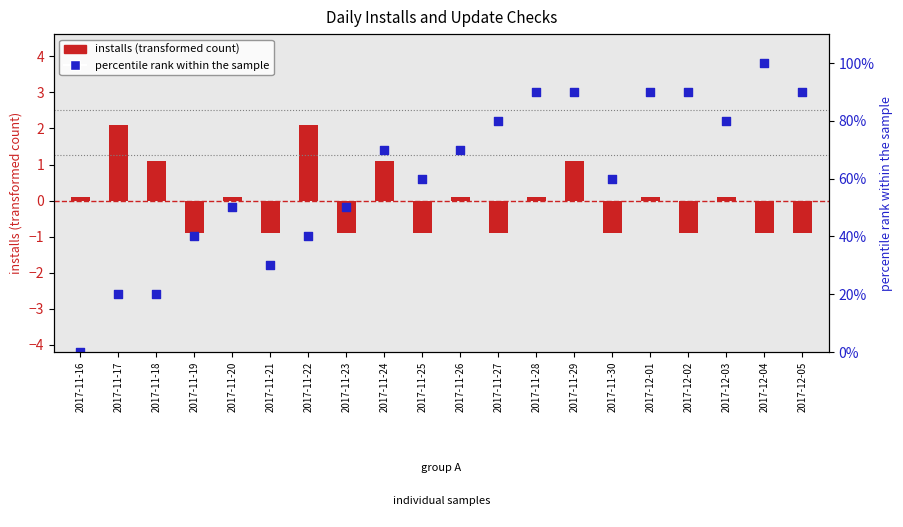

Which series has the largest total across all categories?

percentile rank within the sample